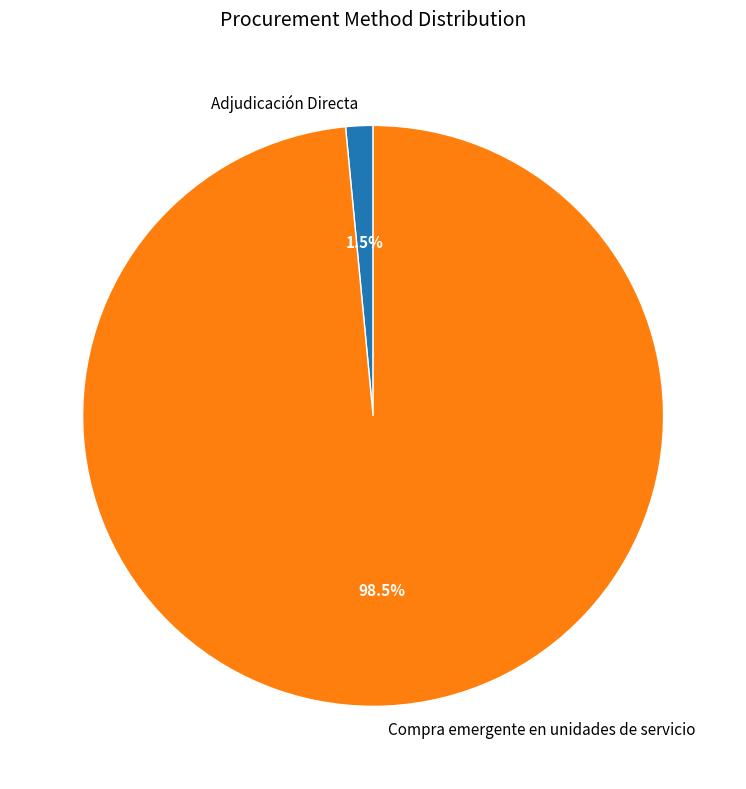

What is the total percentage of Adjudicación Directa and Compra emergente en unidades de servicio?

100.0%